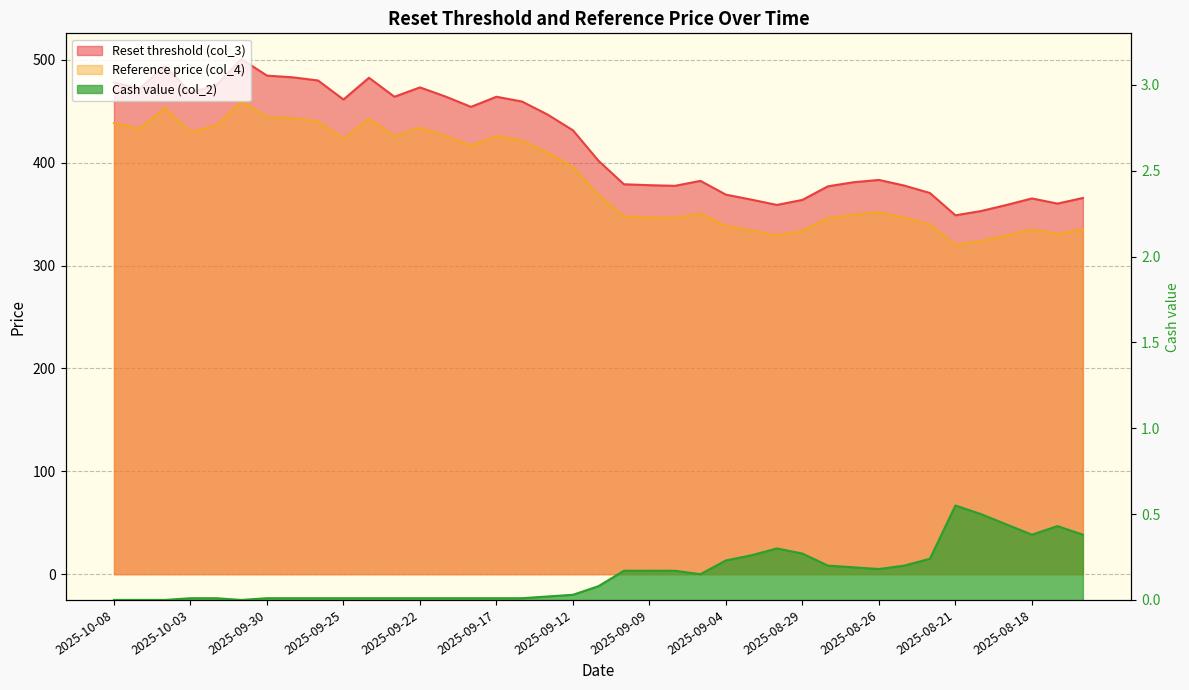

Reading left to right, list all the values displayed in this chart.

Reset threshold (col_3): 2025-10-08=478.2	2025-10-07=472.1	2025-10-06=494.0	2025-10-03=468.5	2025-10-02=475.2	2025-10-01=500.8	2025-09-30=484.7	2025-09-29=483.1	2025-09-26=480.0	2025-09-25=461.5	2025-09-24=482.6	2025-09-23=464.2	2025-09-22=473.3	2025-09-19=464.4	2025-09-18=454.4	2025-09-17=464.2	2025-09-16=459.6	2025-09-15=446.9	2025-09-12=431.6	2025-09-11=402.0	2025-09-10=379.1	2025-09-09=378.2	2025-09-08=377.6	2025-09-05=382.4	2025-09-04=369.0	2025-09-03=364.2	2025-09-02=359.0	2025-08-29=363.9	2025-08-28=377.1	2025-08-27=381.1	2025-08-26=383.3	2025-08-25=377.8	2025-08-22=370.6	2025-08-21=348.9	2025-08-20=353.1	2025-08-19=358.9	2025-08-18=365.3	2025-08-15=360.3	2025-08-14=365.8
Reference price (col_4): 2025-10-08=438.7	2025-10-07=433.1	2025-10-06=453.2	2025-10-03=429.8	2025-10-02=436.0	2025-10-01=459.5	2025-09-30=444.7	2025-09-29=443.2	2025-09-26=440.4	2025-09-25=423.4	2025-09-24=442.8	2025-09-23=425.9	2025-09-22=434.2	2025-09-19=426.1	2025-09-18=416.9	2025-09-17=425.9	2025-09-16=421.6	2025-09-15=410.0	2025-09-12=395.9	2025-09-11=368.8	2025-09-10=347.8	2025-09-09=347.0	2025-09-08=346.4	2025-09-05=350.8	2025-09-04=338.5	2025-09-03=334.1	2025-09-02=329.4	2025-08-29=333.9	2025-08-28=346.0	2025-08-27=349.6	2025-08-26=351.7	2025-08-25=346.6	2025-08-22=340.0	2025-08-21=320.1	2025-08-20=323.9	2025-08-19=329.3	2025-08-18=335.2	2025-08-15=330.6	2025-08-14=335.6
Cash value (col_2): 2025-10-08=0.0	2025-10-07=0.0	2025-10-06=0.0	2025-10-03=0.0	2025-10-02=0.0	2025-10-01=0.0	2025-09-30=0.0	2025-09-29=0.0	2025-09-26=0.0	2025-09-25=0.0	2025-09-24=0.0	2025-09-23=0.0	2025-09-22=0.0	2025-09-19=0.0	2025-09-18=0.0	2025-09-17=0.0	2025-09-16=0.0	2025-09-15=0.0	2025-09-12=0.0	2025-09-11=0.1	2025-09-10=0.2	2025-09-09=0.2	2025-09-08=0.2	2025-09-05=0.1	2025-09-04=0.2	2025-09-03=0.3	2025-09-02=0.3	2025-08-29=0.3	2025-08-28=0.2	2025-08-27=0.2	2025-08-26=0.2	2025-08-25=0.2	2025-08-22=0.2	2025-08-21=0.6	2025-08-20=0.5	2025-08-19=0.4	2025-08-18=0.4	2025-08-15=0.4	2025-08-14=0.4